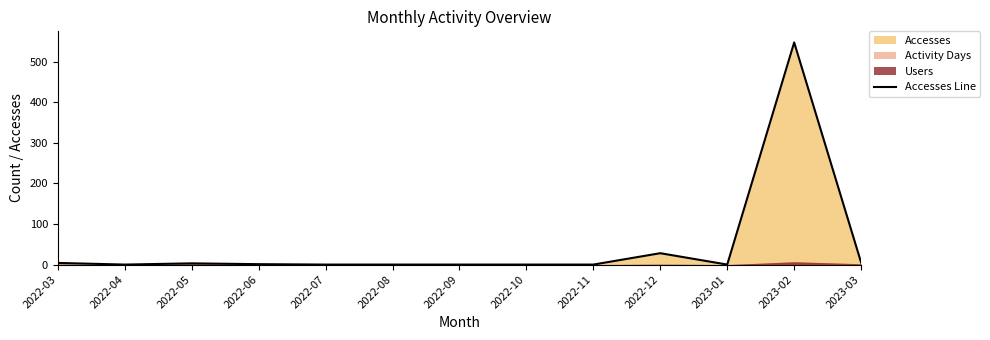

True or false: the data shows 308 at 2022-04.

False